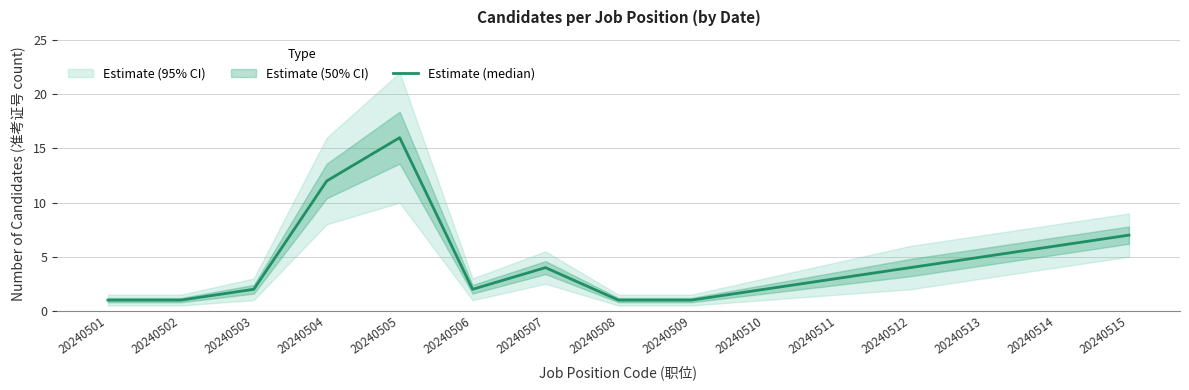

Reading left to right, transcribe all the data shown in this chart.

1	1	2	12	16	2	4	1	1	2	3	4	5	6	7